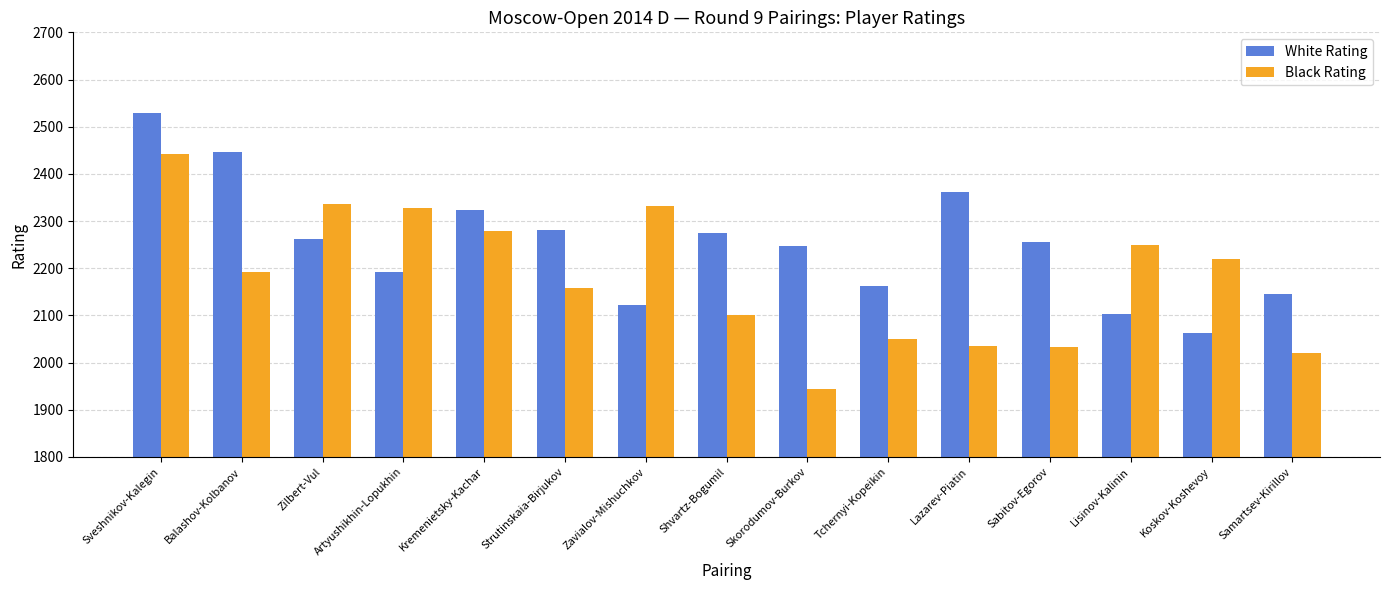

Between Zilbert-Vul and Sabitov-Egorov, which series saw the biggest shift?

Black Rating